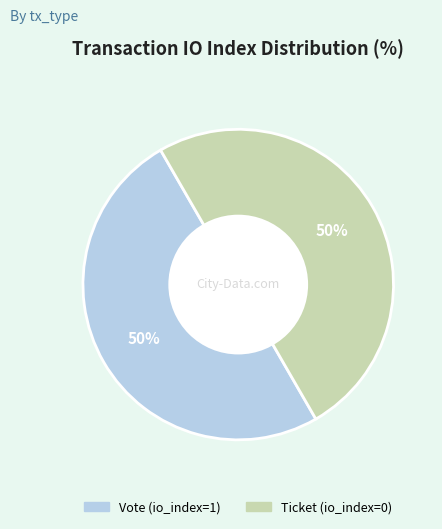

To the nearest percent, what is the combined percentage of Ticket (io_index=0) and Vote (io_index=1)?

100%